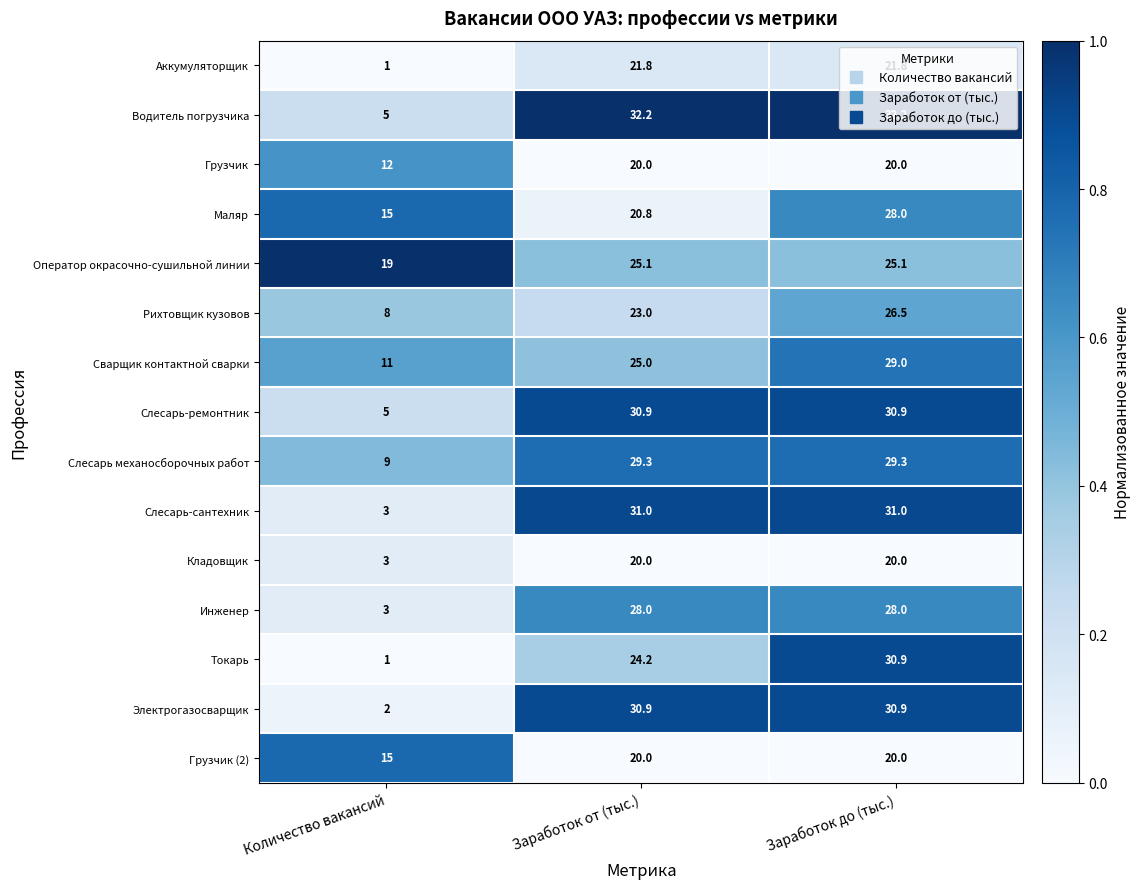

The Токарь series shows 12.6 at Заработок до (тыс.). True or false?

False